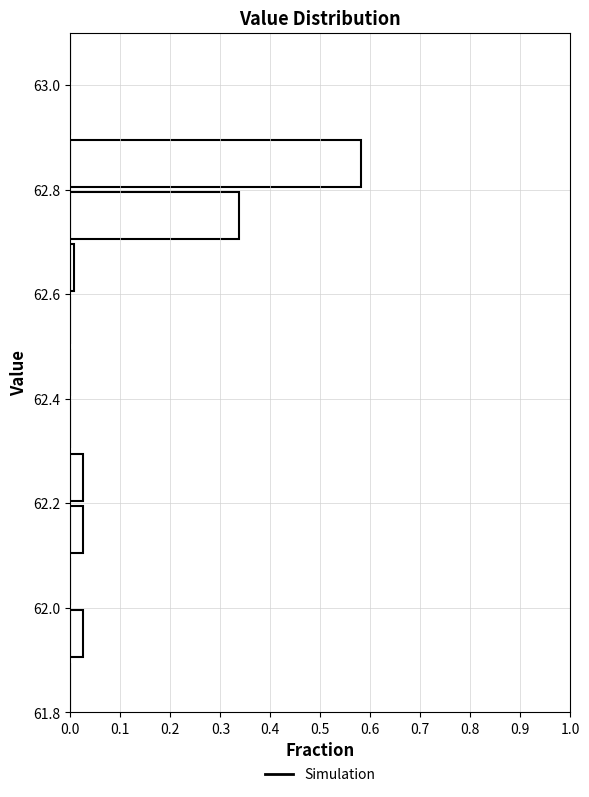

Which range on the y-axis has the longest bar?

62.8 to 62.9